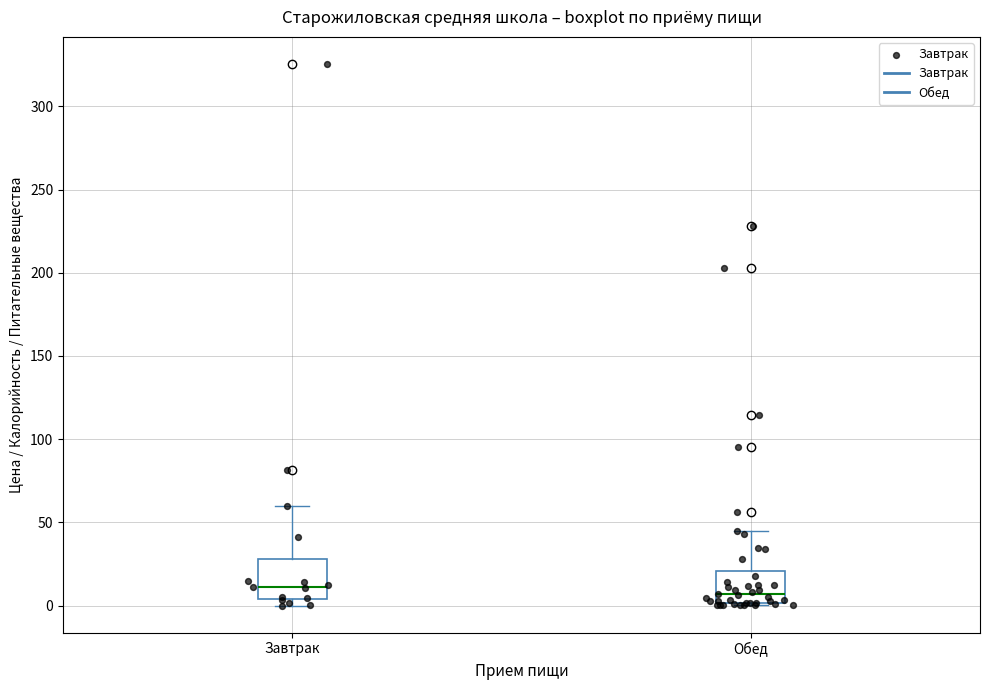

Reading left to right, read every box against the y-axis: the position of its median line, the range the box covers, and the ends of its whiskers. The values are not printed on the chart, so give them approximately, as read against the axis.

Завтрак: median 10, box 5 to 30, whiskers 0 to 60
Обед: median 5, box 0 to 20, whiskers 0 to 45